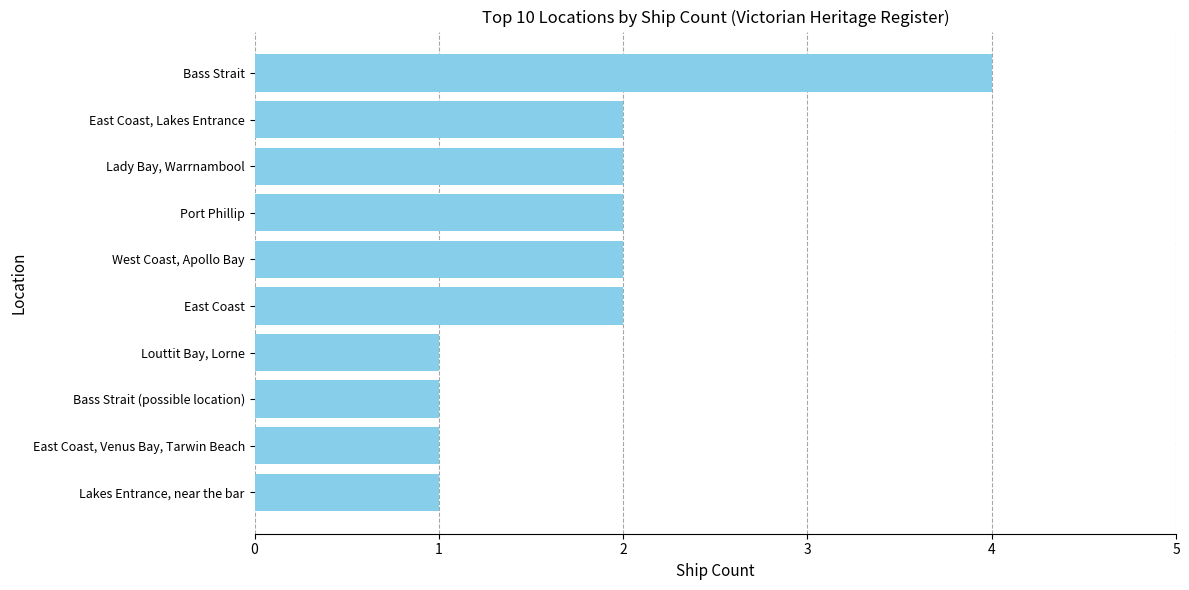

Which category has the highest value across all series?

Bass Strait